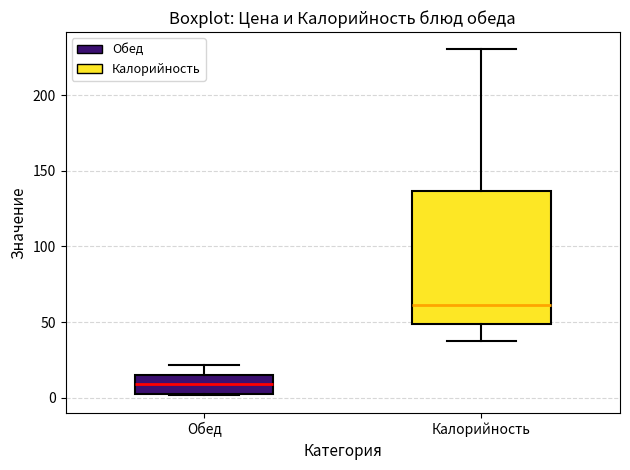

Which box is the tallest, from its lower edge to its upper edge?

Калорийность